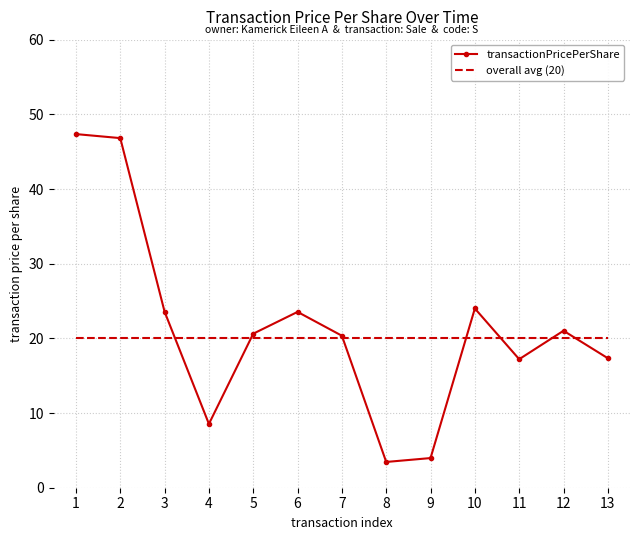

What is the total value across all series at 11?

37.2